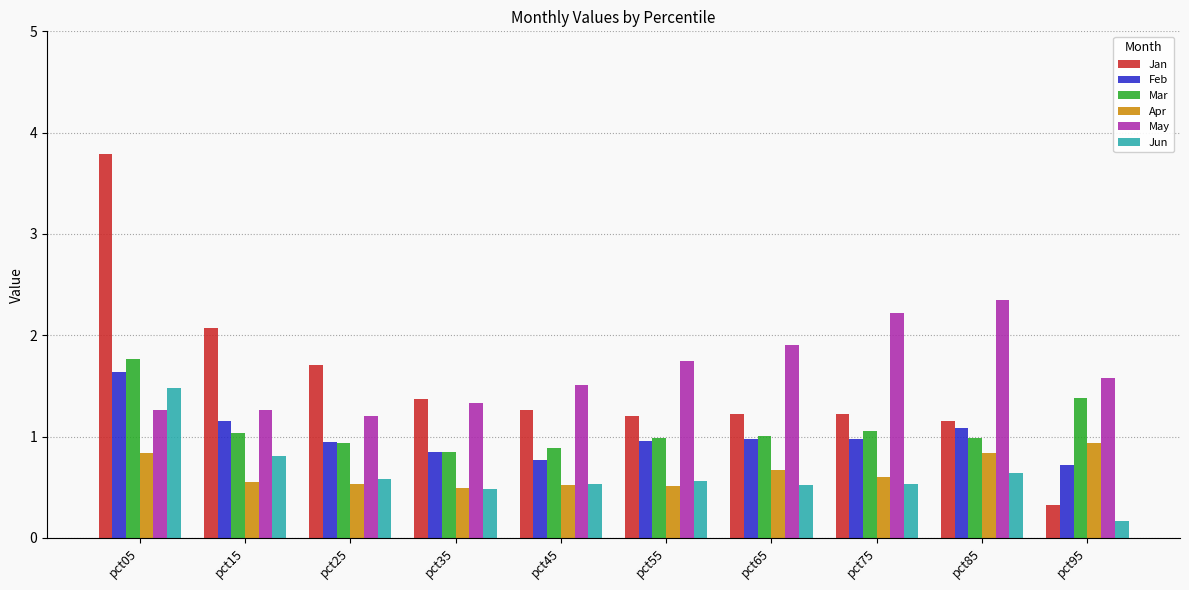

What is the difference between the maximum and minimum values in the Mar series?

0.9